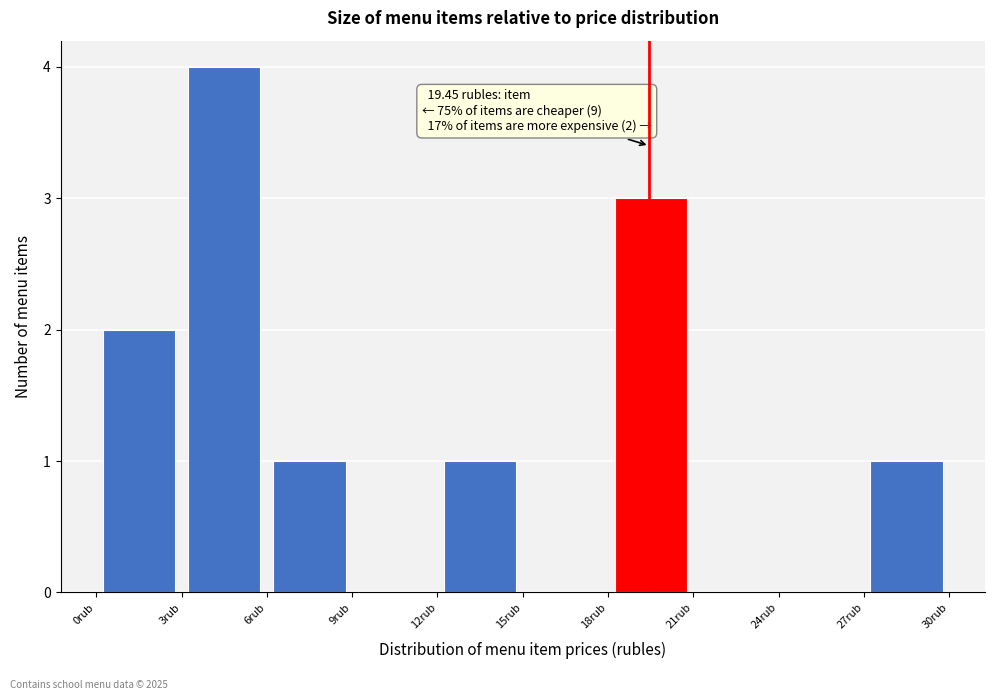

Which range on the x-axis has the tallest bar?

3 to 6